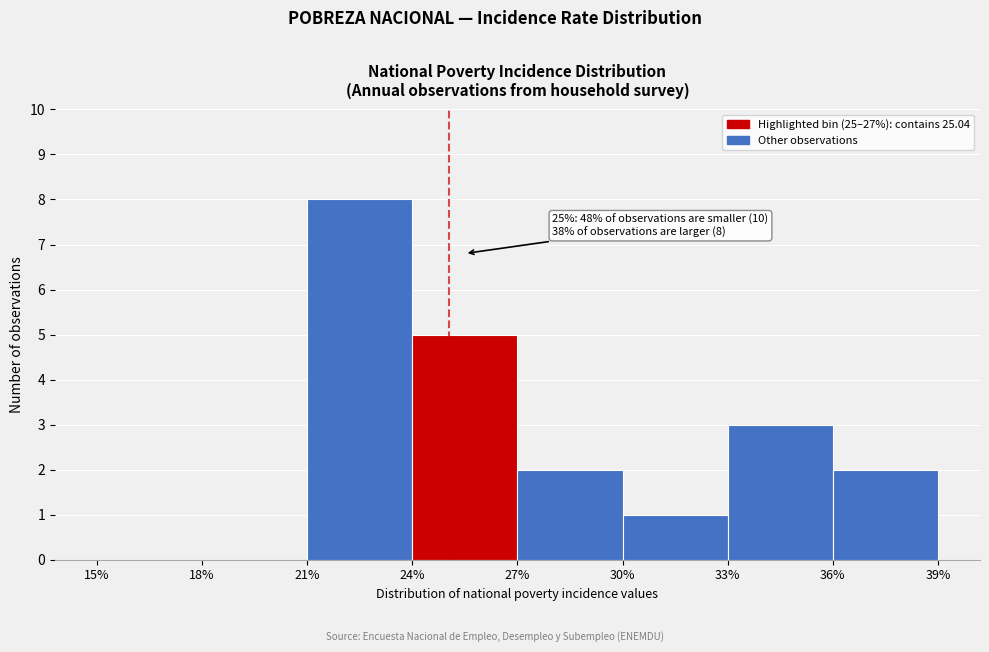

Which range on the x-axis has the tallest bar?

21% to 24%